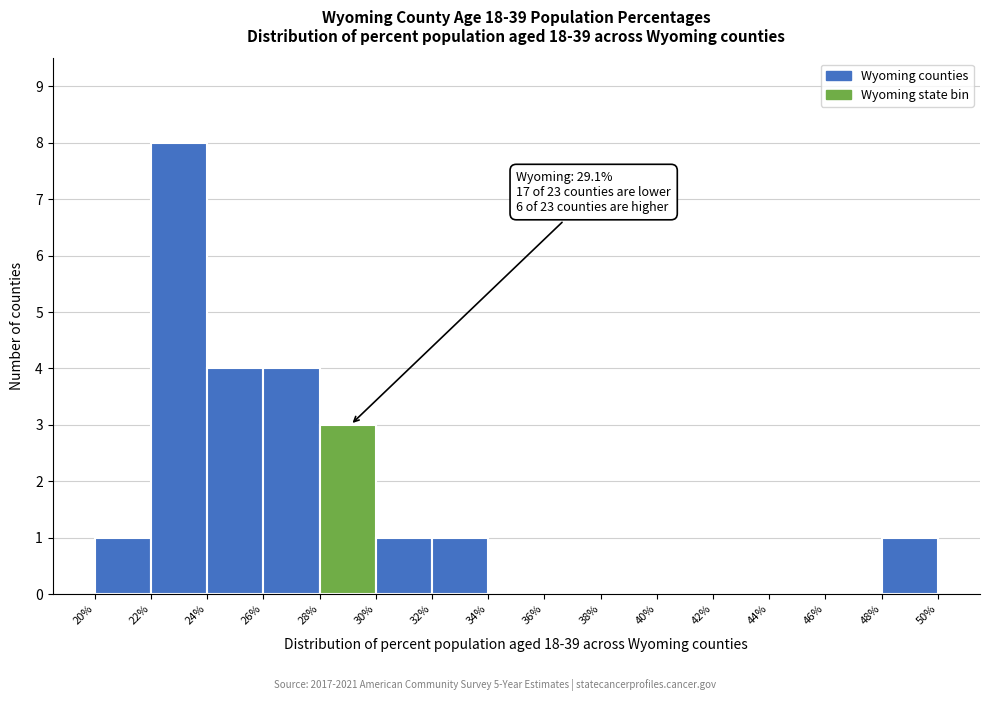

Which range on the x-axis has the tallest bar?

22% to 24%